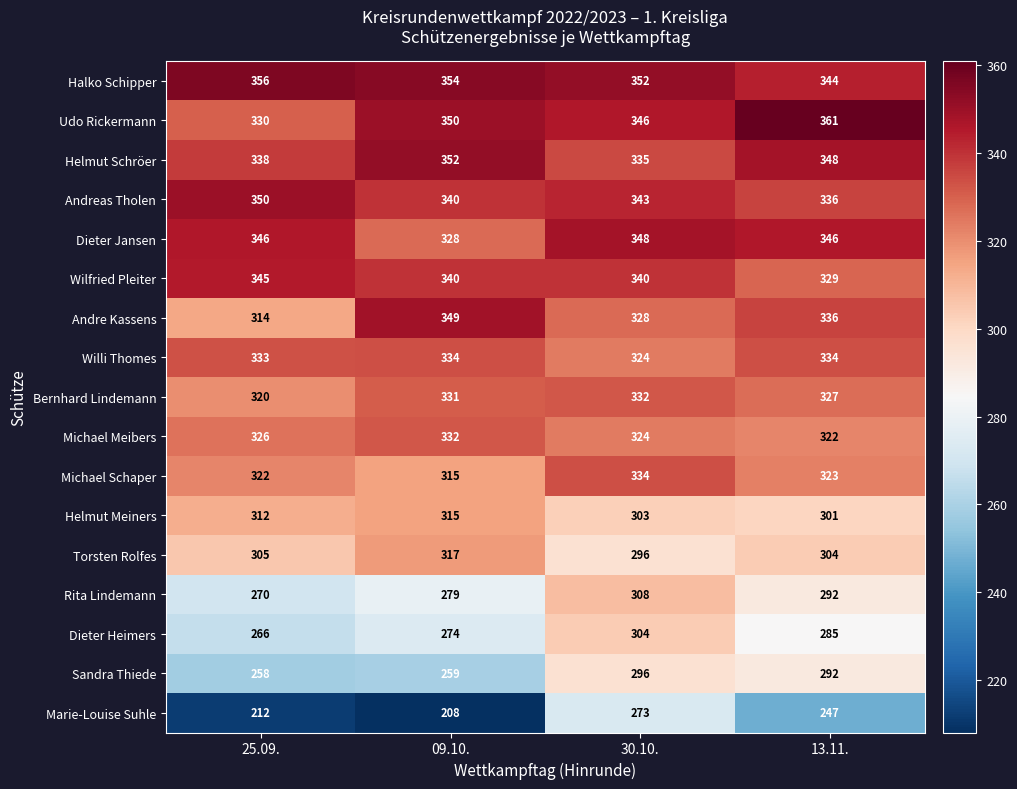

At which category is the sum across all series the highest?

30.10.